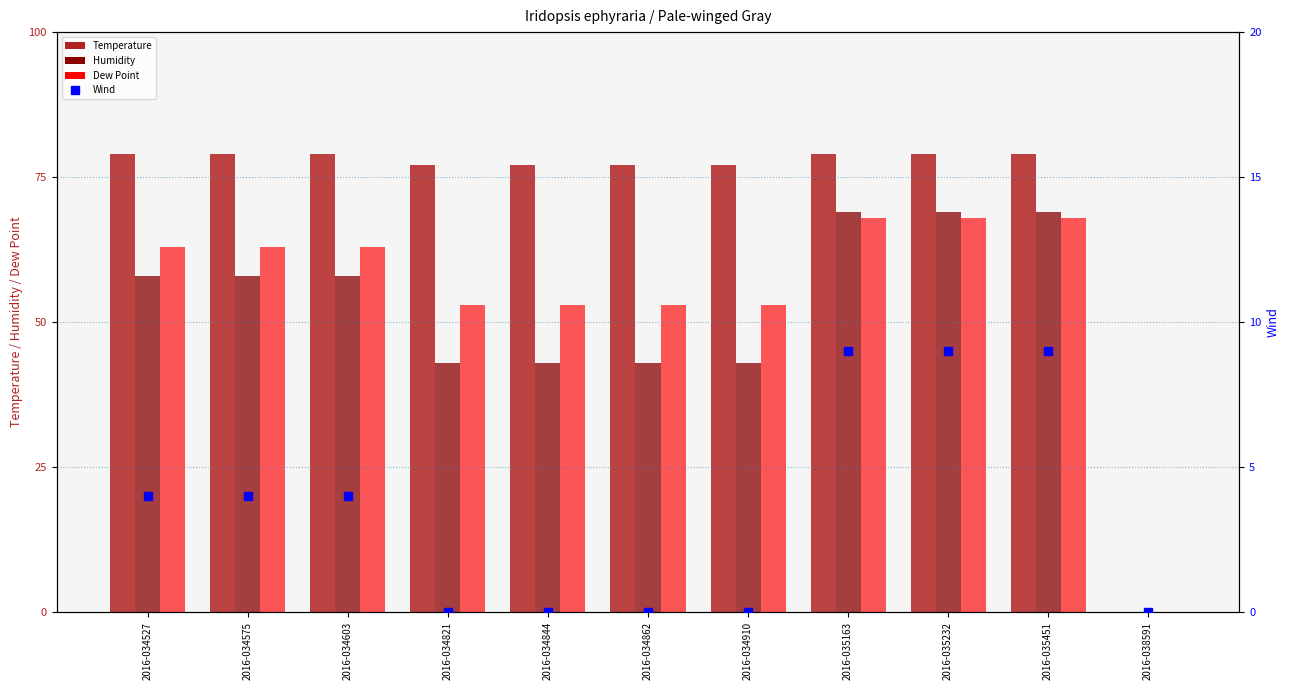

Which label corresponds to the smallest value in the chart?

2016-038591